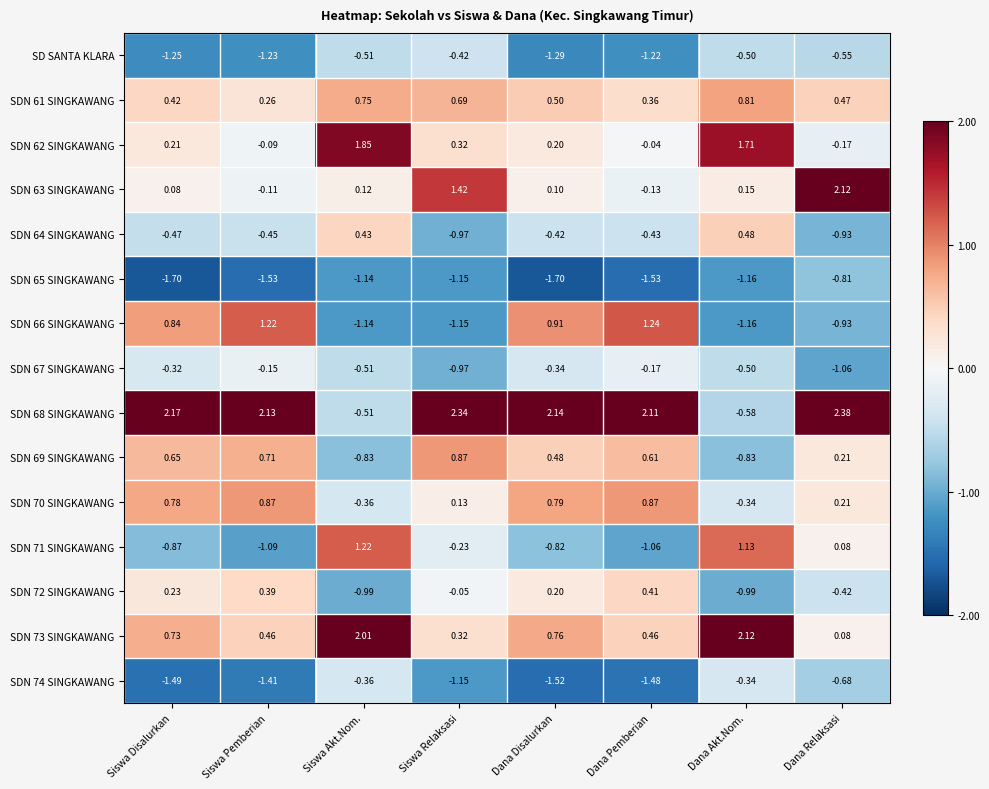

Between Siswa Relaksasi and Dana Pemberian, which series saw the biggest shift?

SDN 66 SINGKAWANG